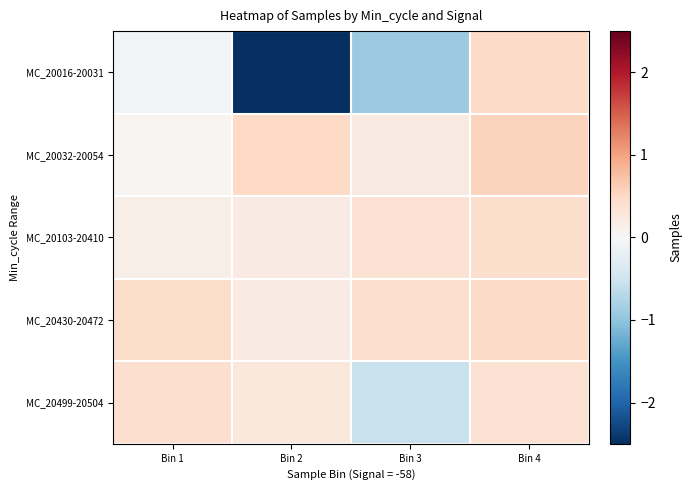

Which series has the largest total across all categories?

MC_20430-20472